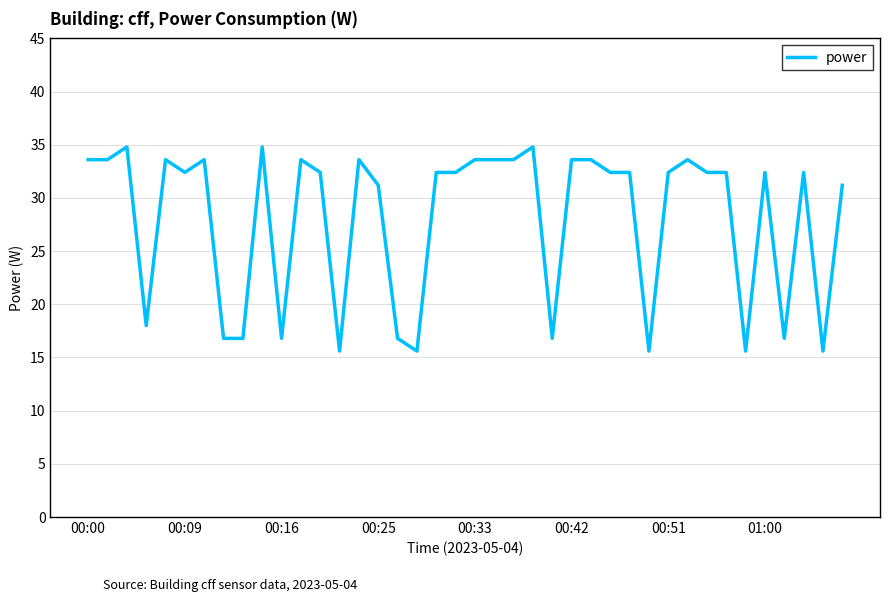

What is the difference between the maximum and minimum values?

19.2